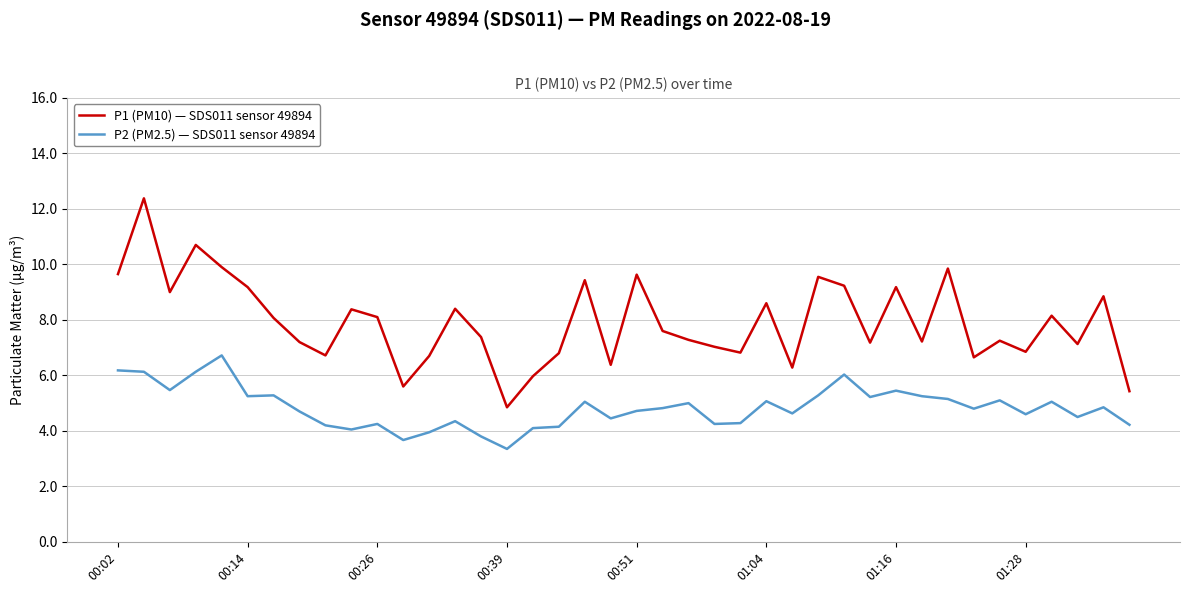

Which series has the largest total across all categories?

P1 (PM10) — SDS011 sensor 49894